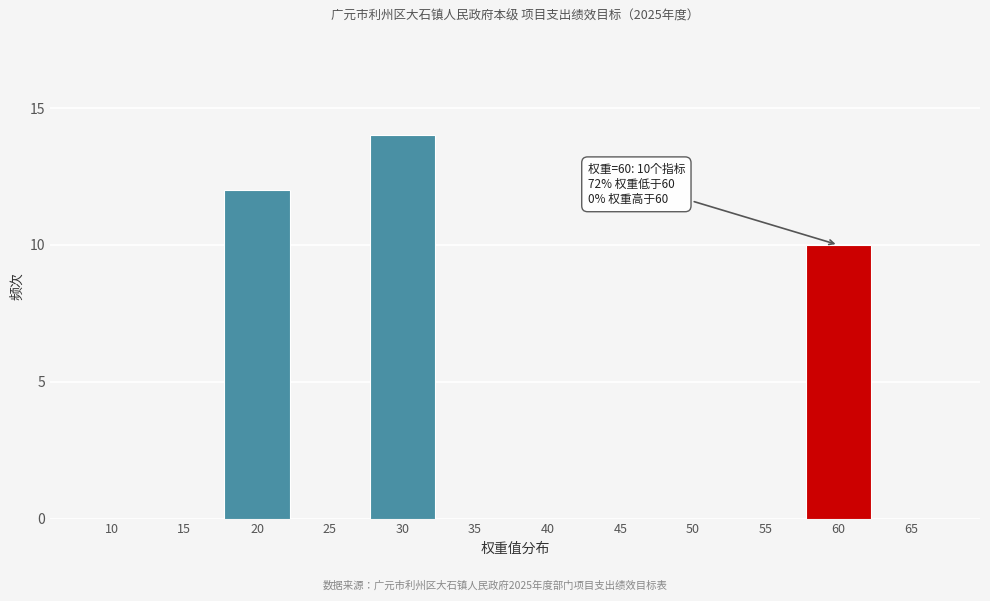

Reading left to right, what are all the values shown in this chart?

10=0	15=0	20=12	25=0	30=14	35=0	40=0	45=0	50=0	55=0	60=10	65=0